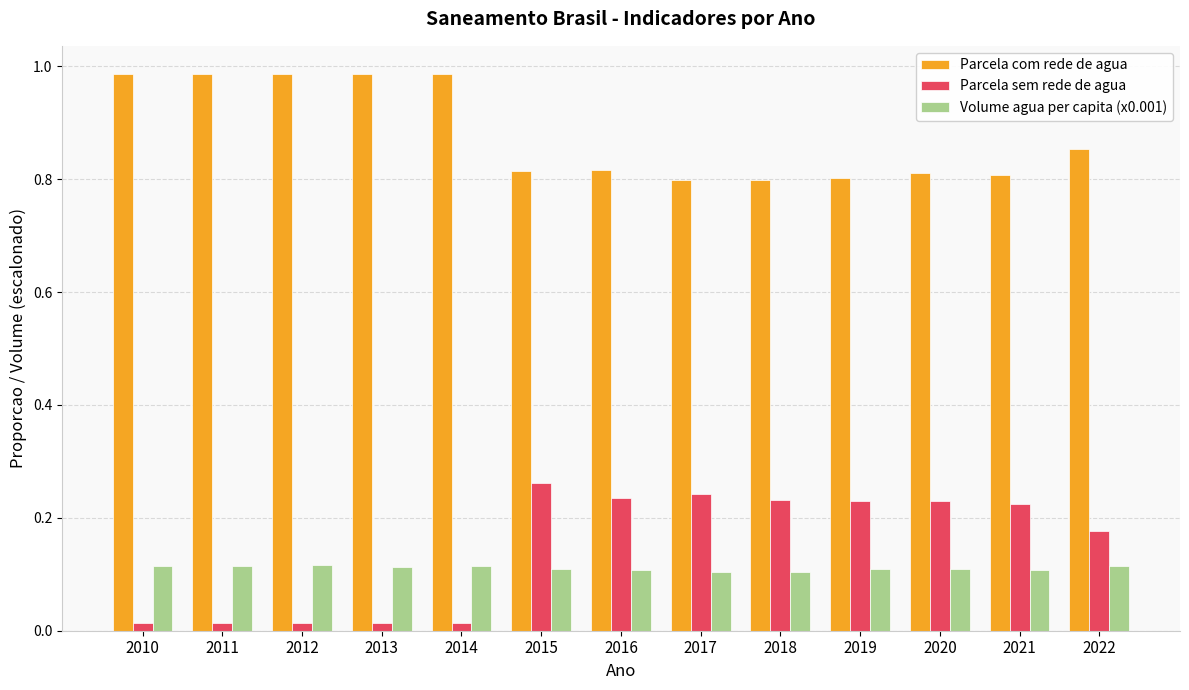

Is it true that Volume agua per capita (x0.001) equals 0.1 at 2021?

True